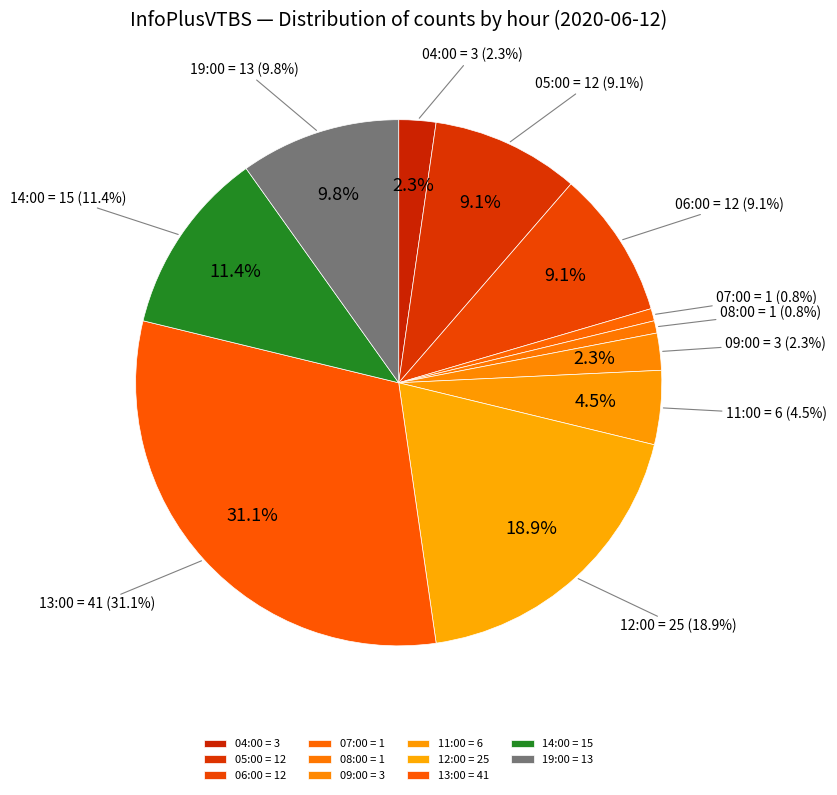

Is it true that 11:00 is 5% of the pie?

True